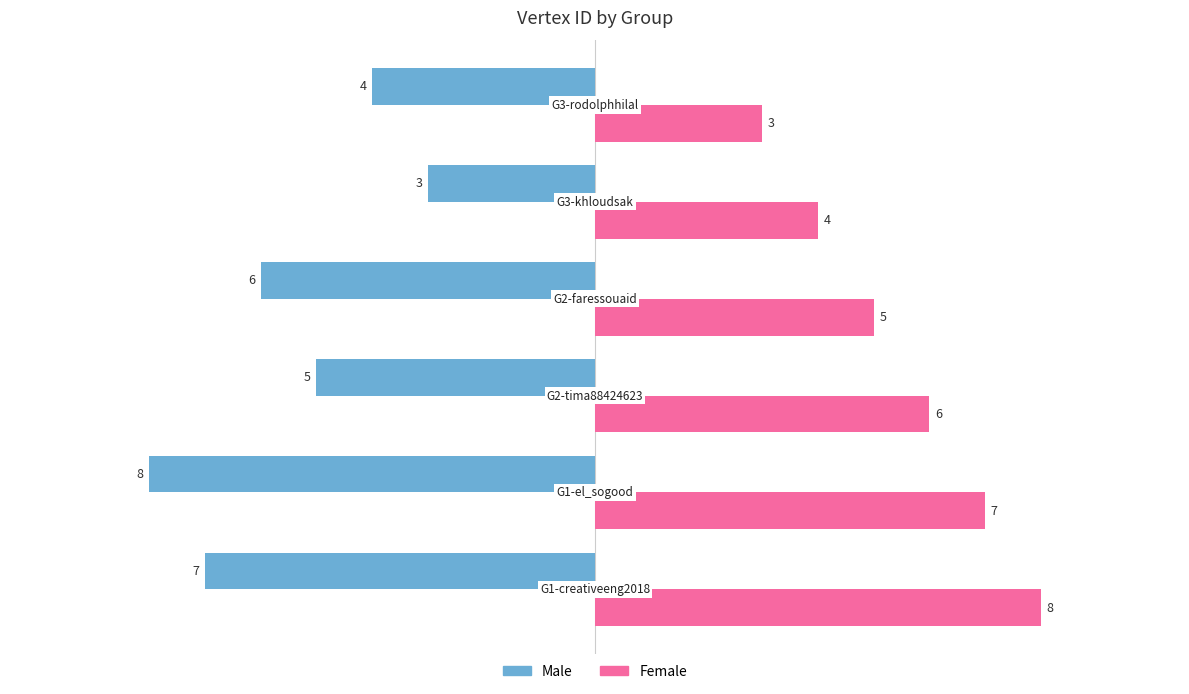

What is the minimum value for Male?

-8